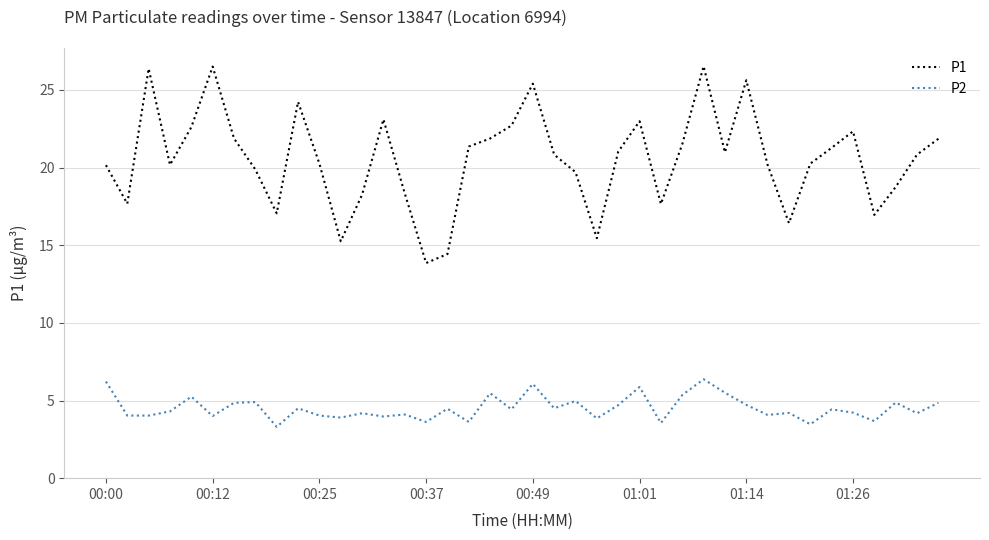

At how many categories does at least one series exceed 16?

36